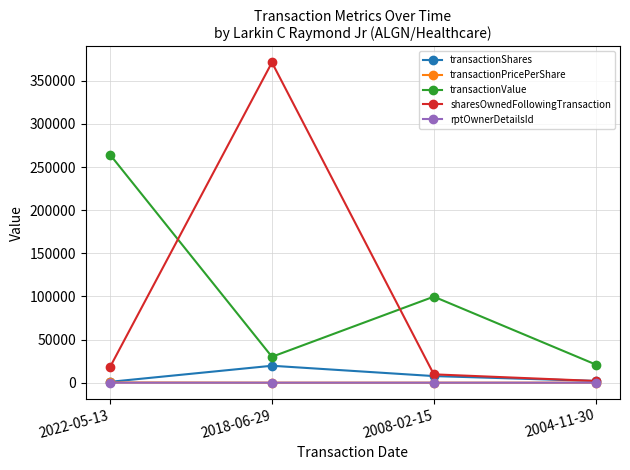

The value of transactionShares at 2004-11-30 is 2000.0. True or false?

True